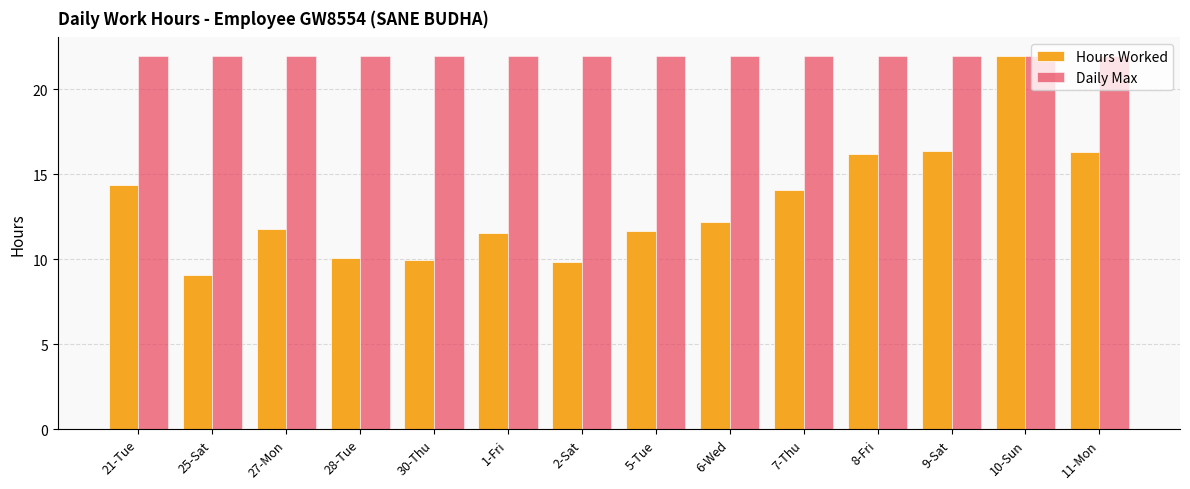

How many bars are there in each group?

2